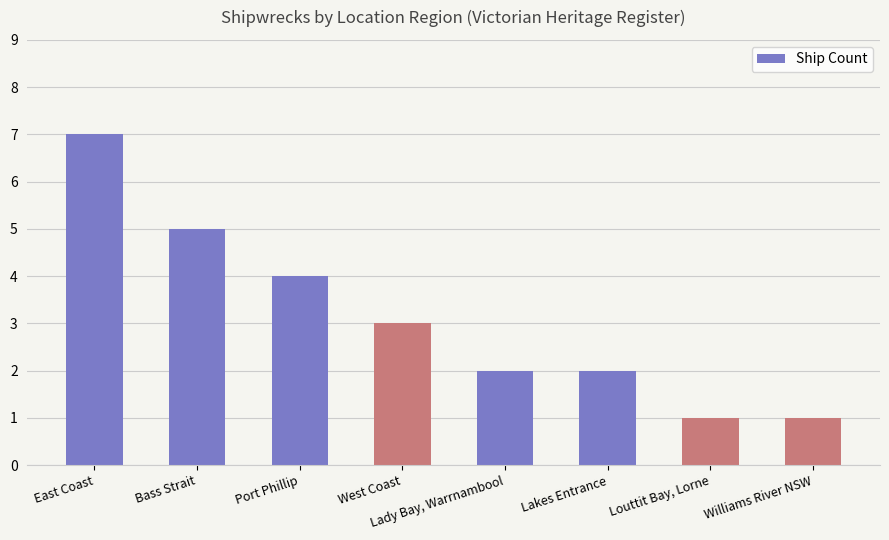

Is it true that the value at Williams River NSW is 1?

True